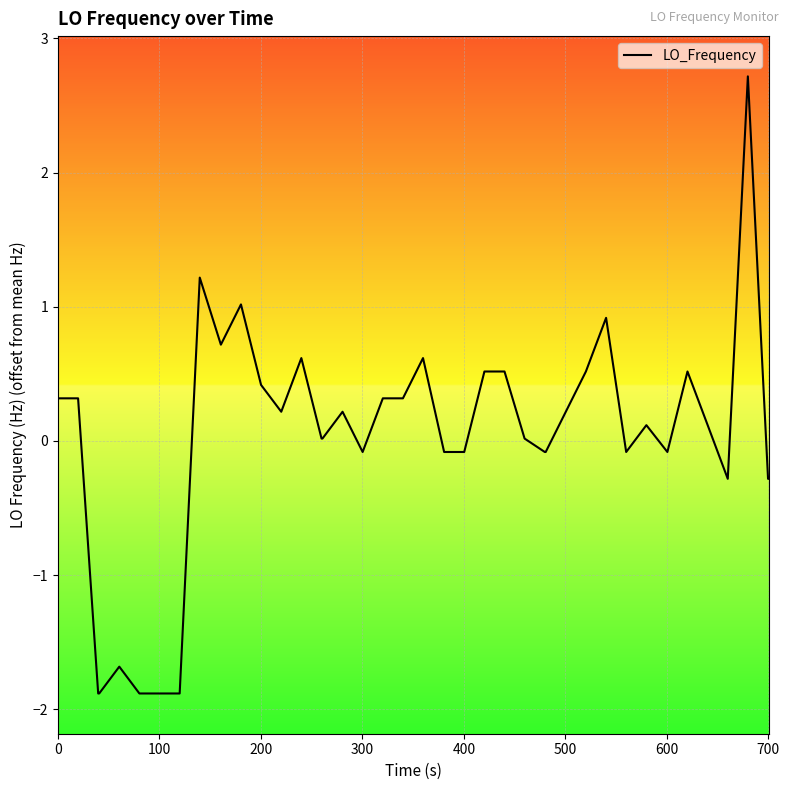

What is the maximum value shown in the chart?

2.7